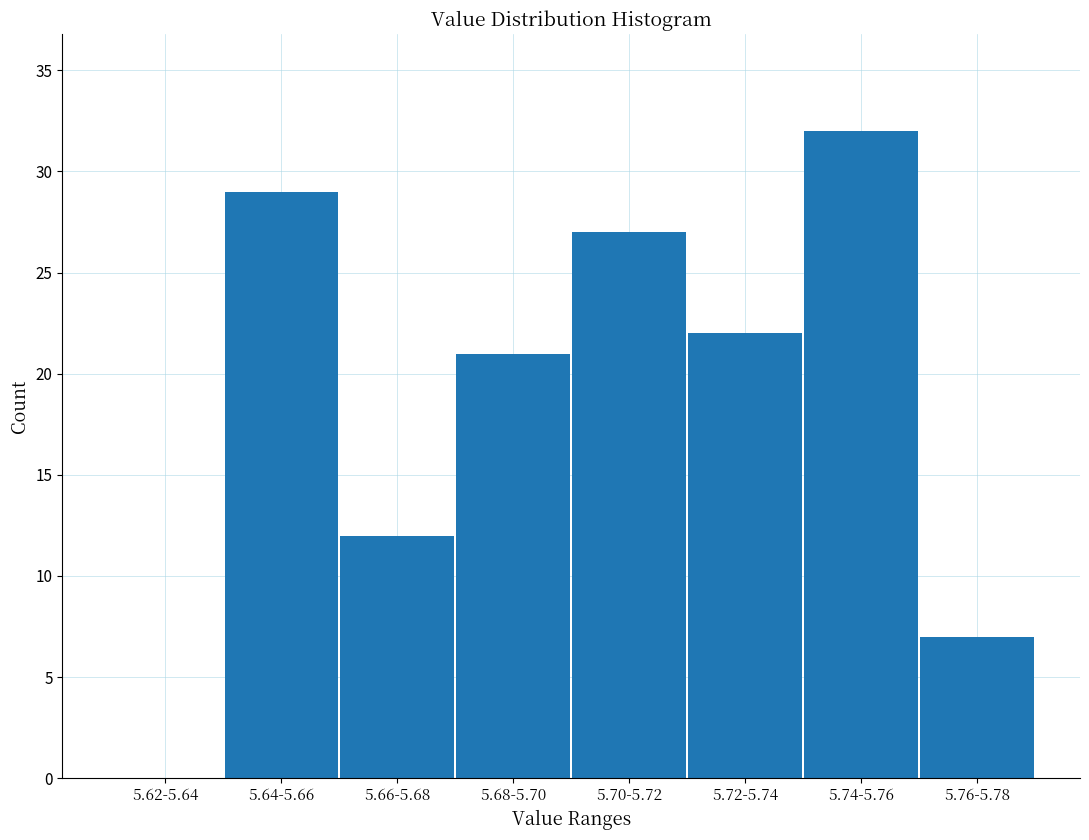

Reading left to right, list all the values displayed in this chart.

5.62-5.64=0	5.64-5.66=29	5.66-5.68=12	5.68-5.70=21	5.70-5.72=27	5.72-5.74=22	5.74-5.76=32	5.76-5.78=7